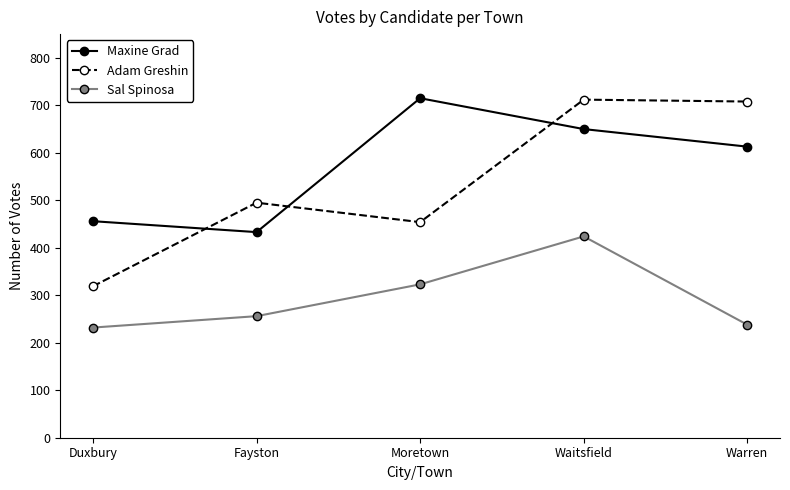

What is the total value across all series at Fayston?

1184